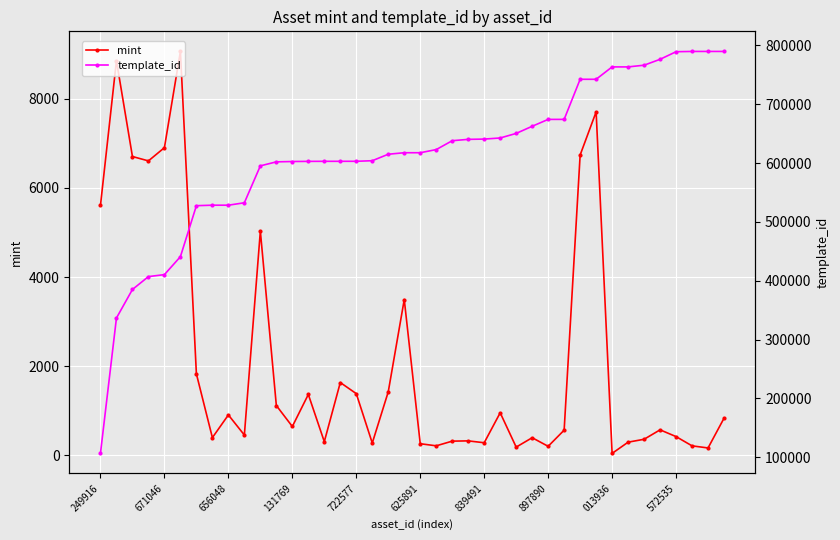

The mint series shows 197 at 897890. True or false?

True